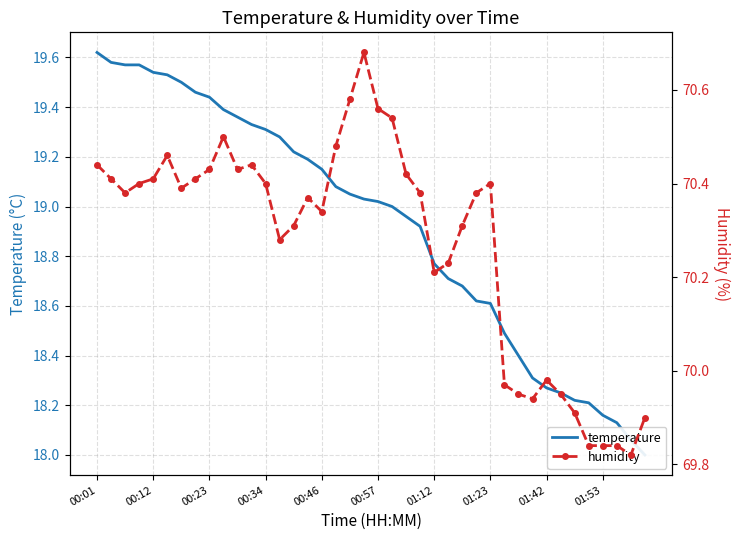

Reading left to right, what are all the values shown in this chart?

temperature: 19.6	19.6	19.6	19.6	19.5	19.5	19.5	19.5	19.4	19.4	19.4	19.3	19.3	19.3	19.2	19.2	19.1	19.1	19.1	19.0	19.0	19.0	19.0	18.9	18.8	18.7	18.7	18.6	18.6	18.5	18.4	18.3	18.3	18.2	18.2	18.2	18.2	18.1	18.1	18.0
humidity: 70.4	70.4	70.4	70.4	70.4	70.5	70.4	70.4	70.4	70.5	70.4	70.4	70.4	70.3	70.3	70.4	70.3	70.5	70.6	70.7	70.6	70.5	70.4	70.4	70.2	70.2	70.3	70.4	70.4	70.0	70.0	69.9	70.0	70.0	69.9	69.8	69.8	69.8	69.8	69.9